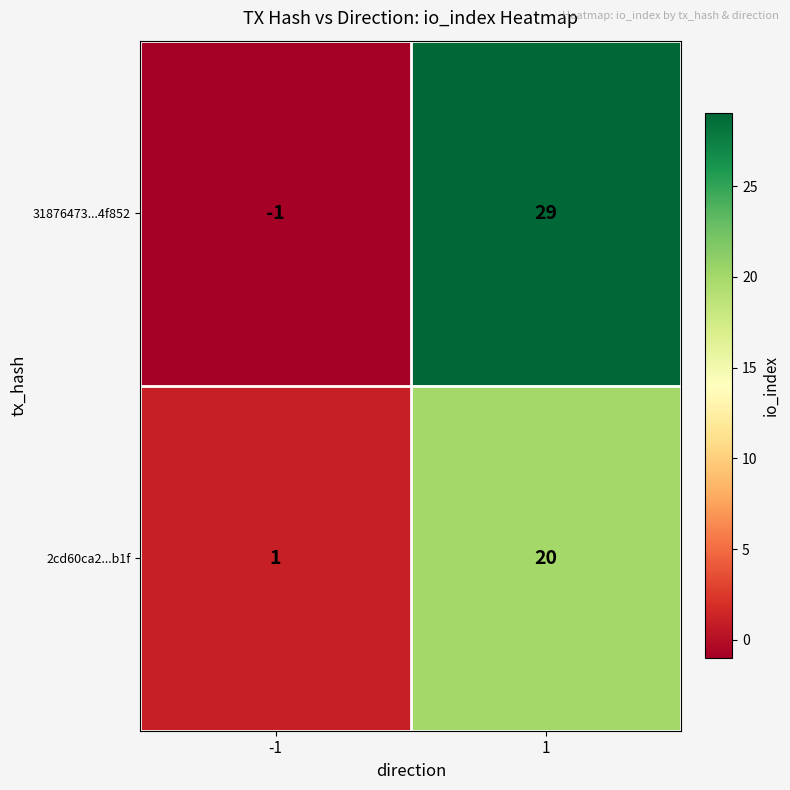

What is the difference between the 31876473...4f852 values at 1 and -1?

30